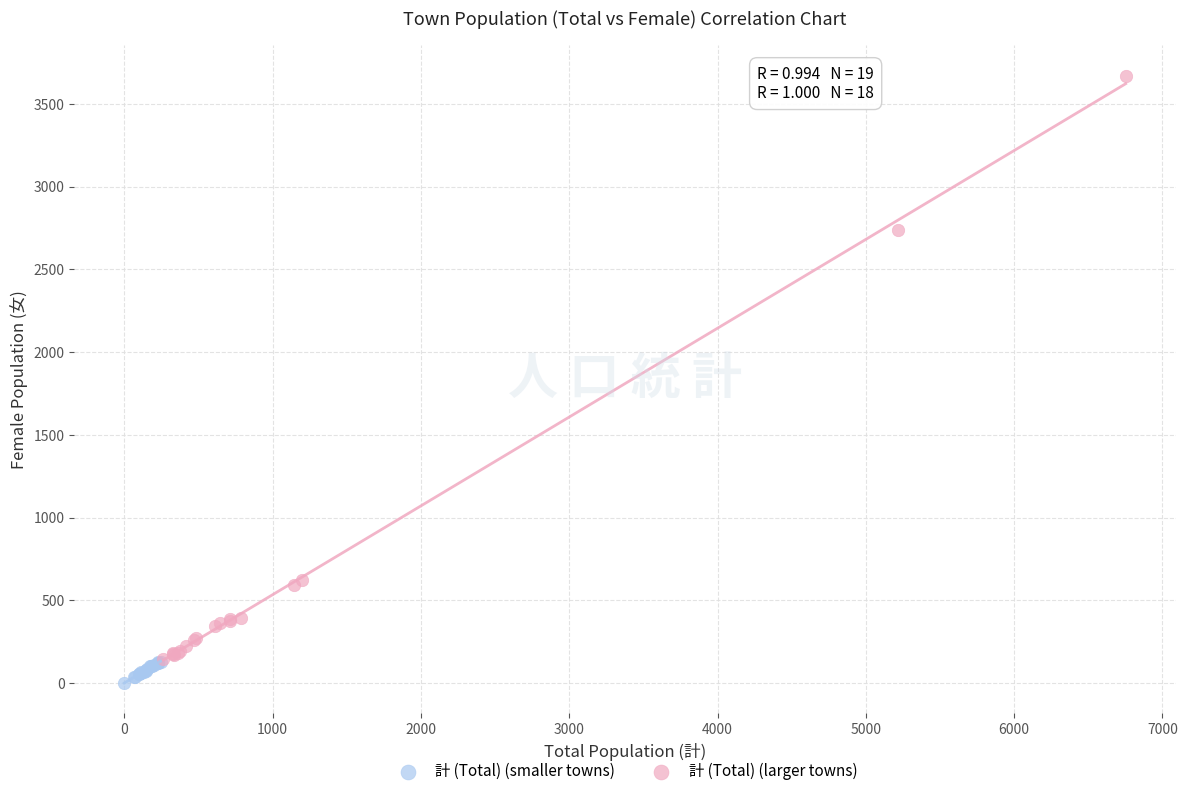

Which series reaches the minimum Y coordinate?

計 (Total) (smaller towns)